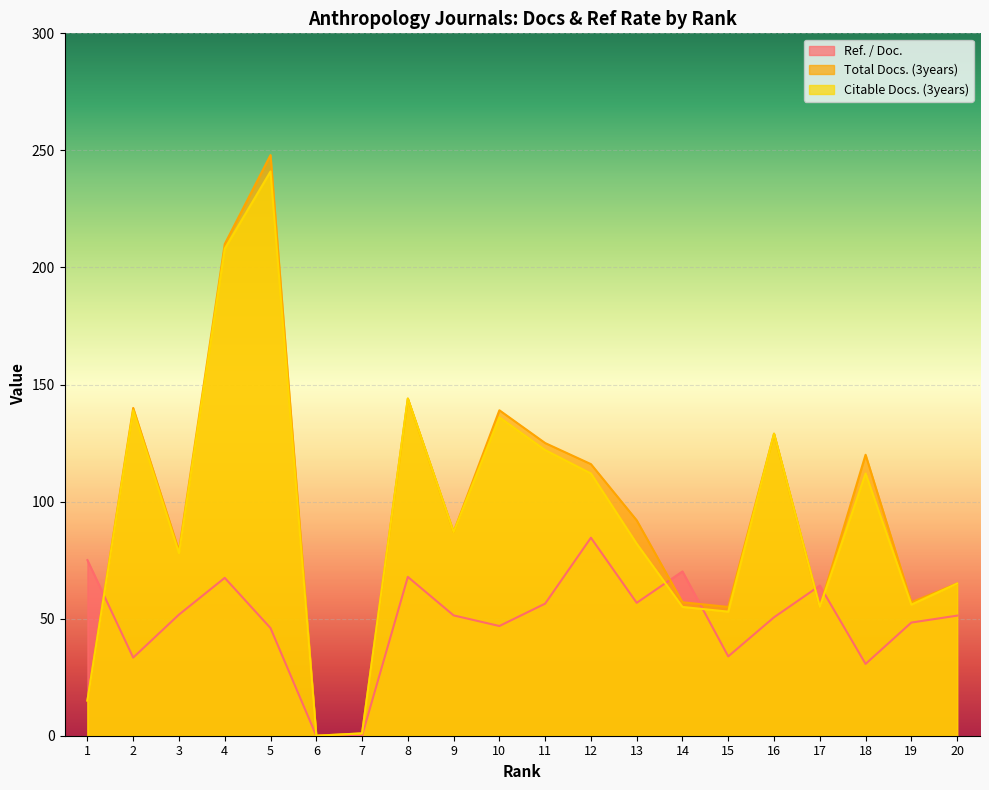

What is the sum of the Total Docs. (3years) values at 18 and 2?

260.0